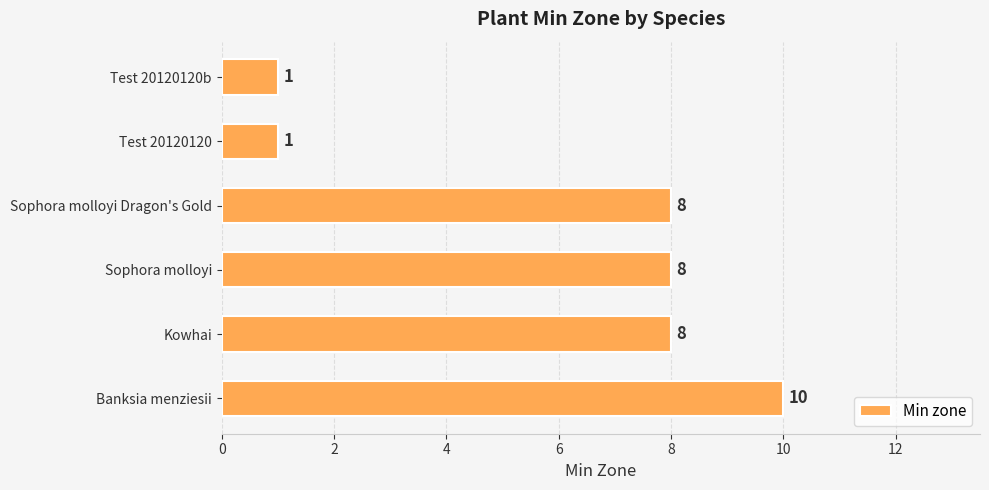

What is the minimum value shown in the chart?

1